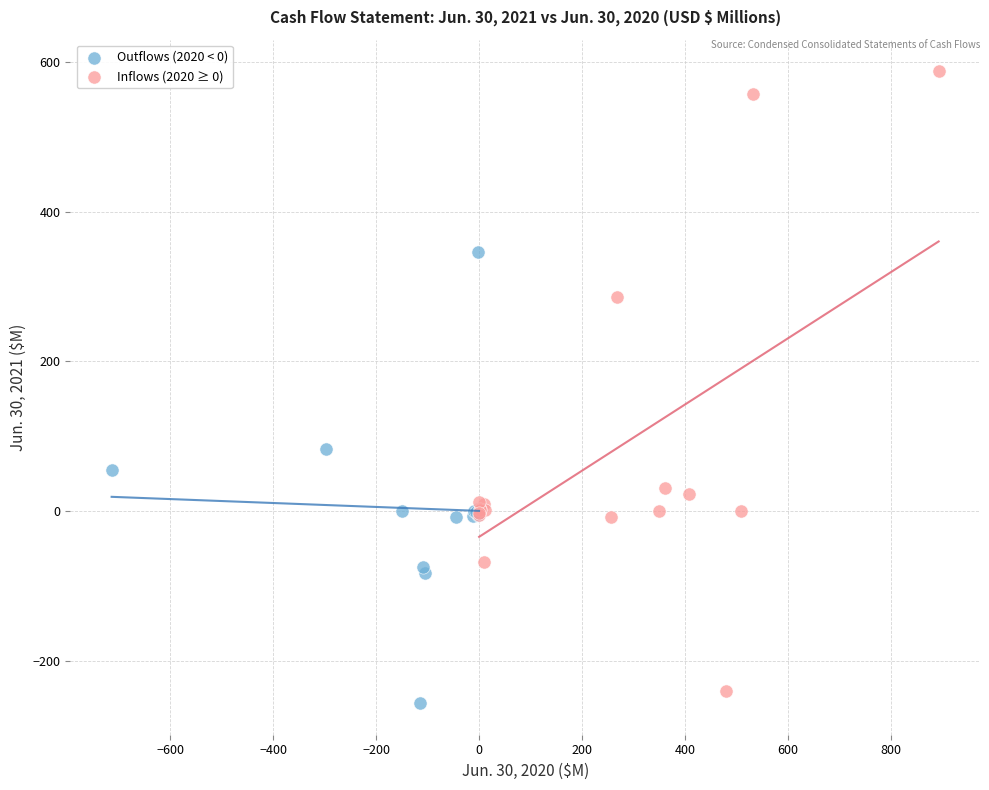

What are all the series names shown in the legend?

Outflows (2020 < 0), Inflows (2020 ≥ 0)